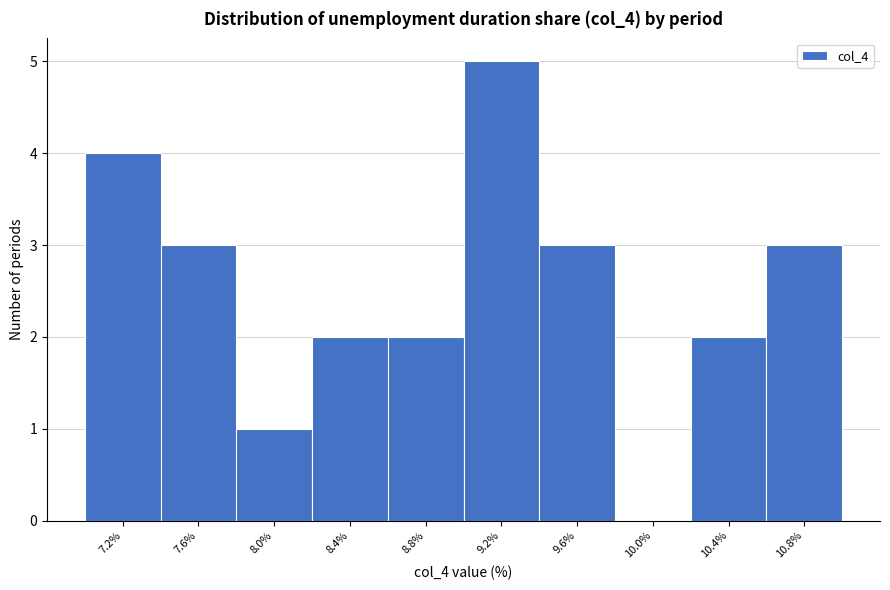

Reading right to left, extract all data points from this chart.

10.8%=3	10.4%=2	10.0%=0	9.6%=3	9.2%=5	8.8%=2	8.4%=2	8.0%=1	7.6%=3	7.2%=4